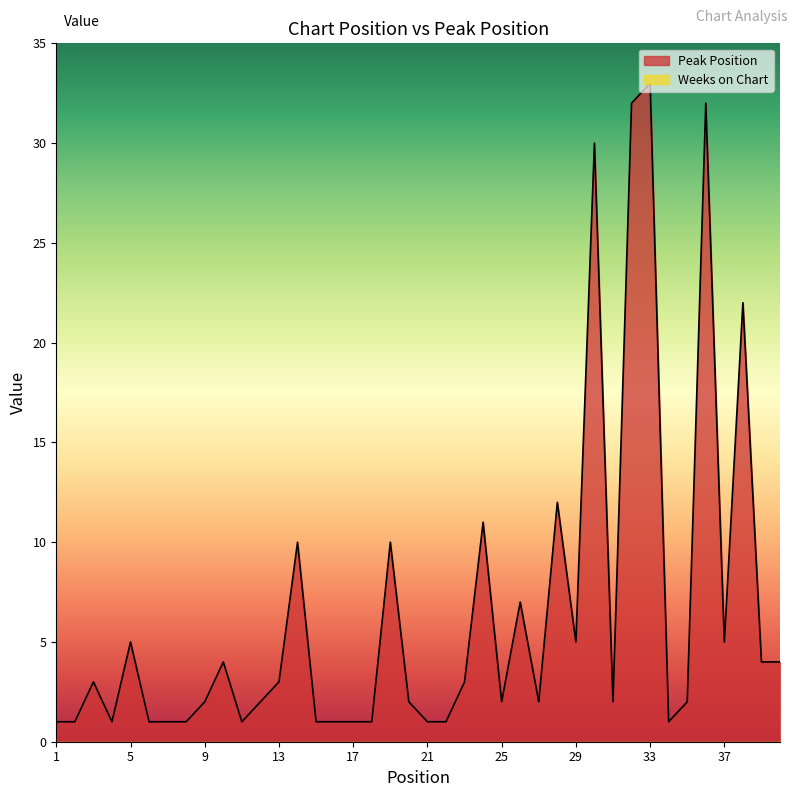

Is it true that the value at 25 is 1?

False